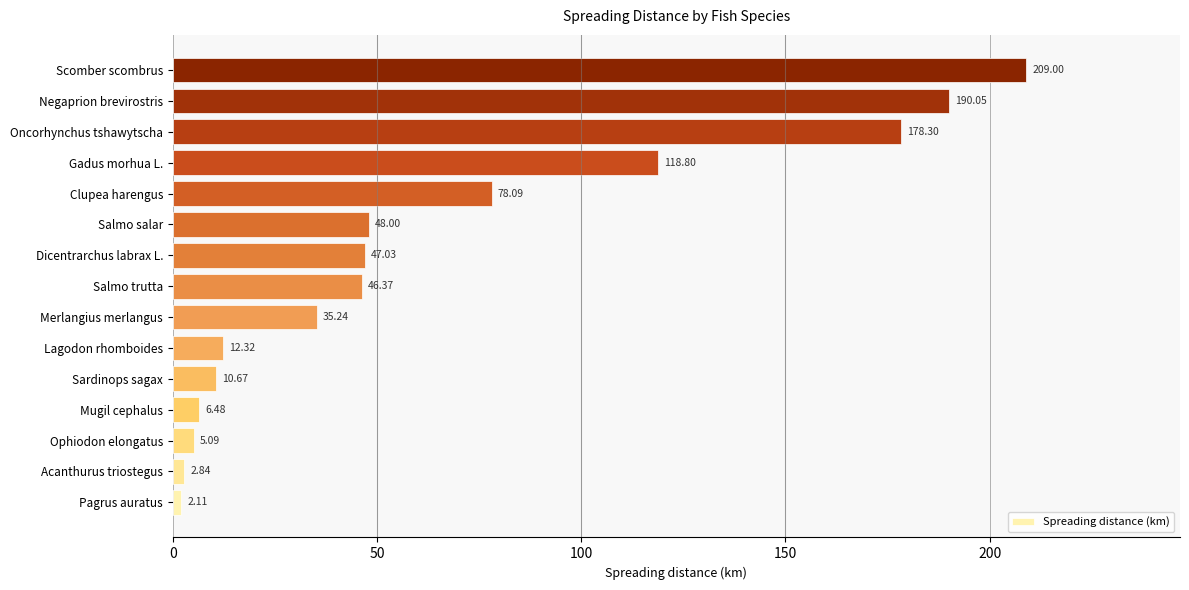

What is the minimum value shown in the chart?

2.1